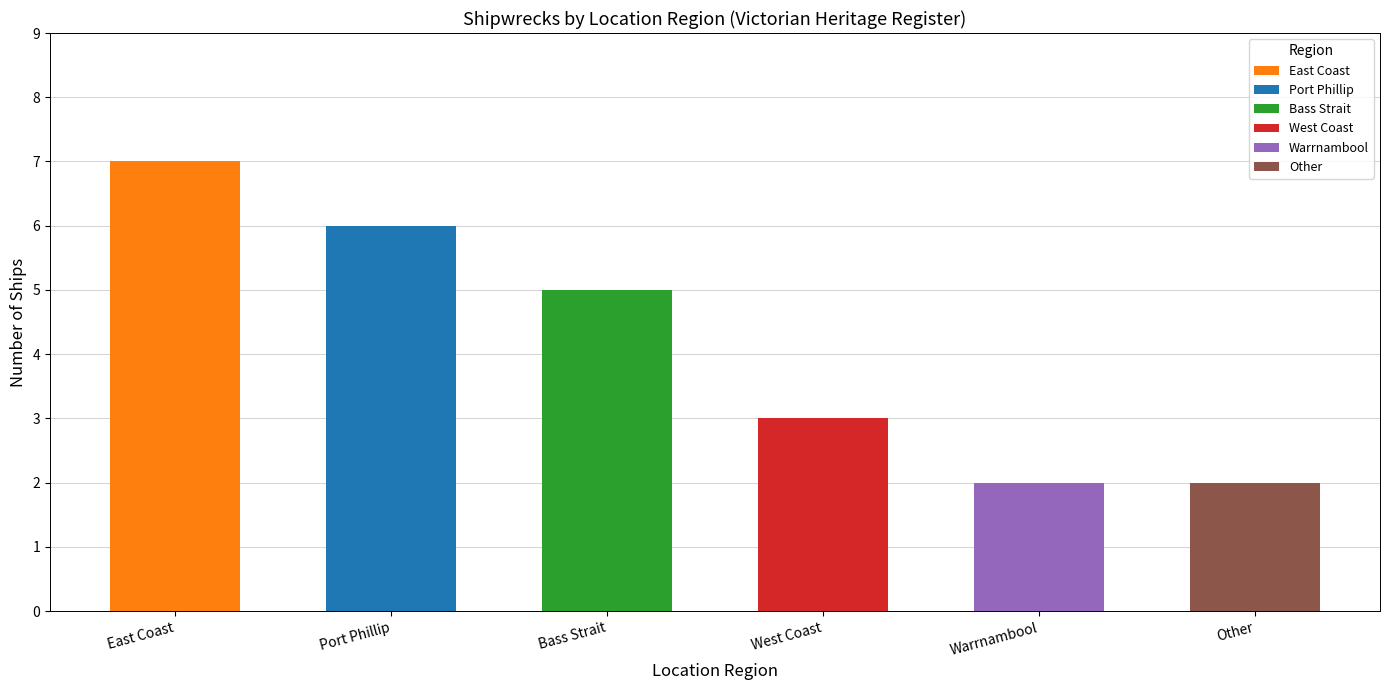

Between Other and Port Phillip, which is larger?

Port Phillip